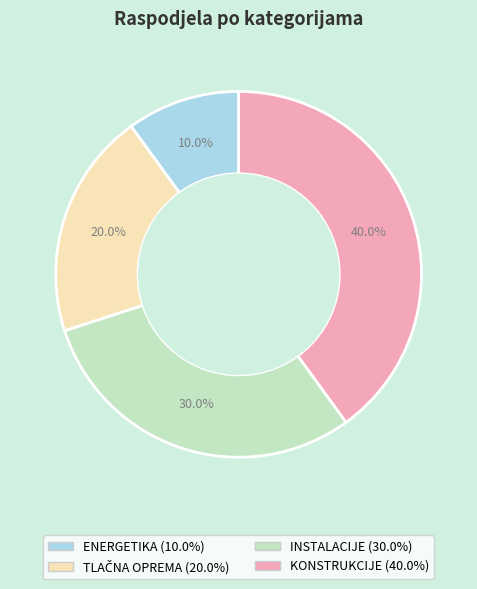

Is it true that KONSTRUKCIJE is 26% of the pie?

False